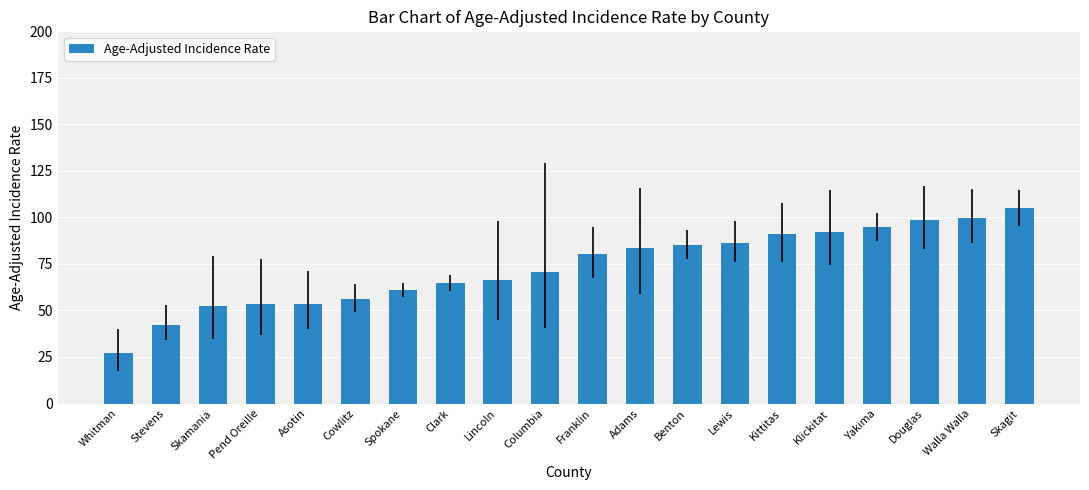

What is the approximate value at Adams?

83.8